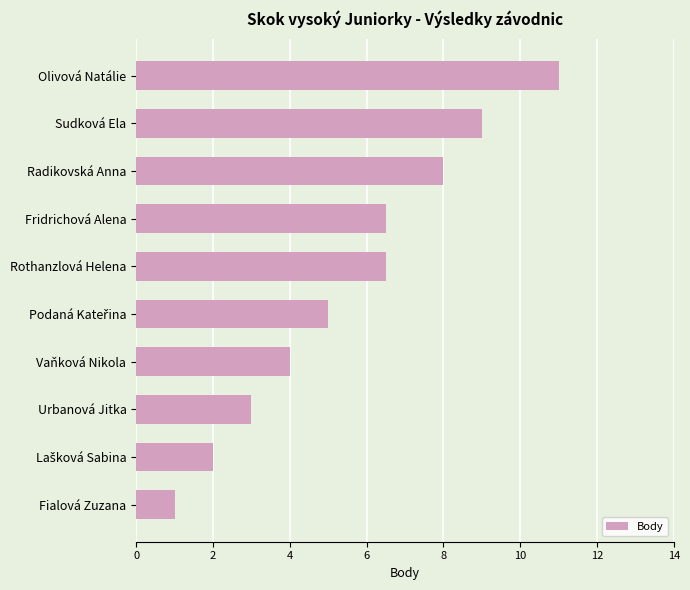

What is the change in value from Rothanzlová Helena to Vaňková Nikola?

-2.5